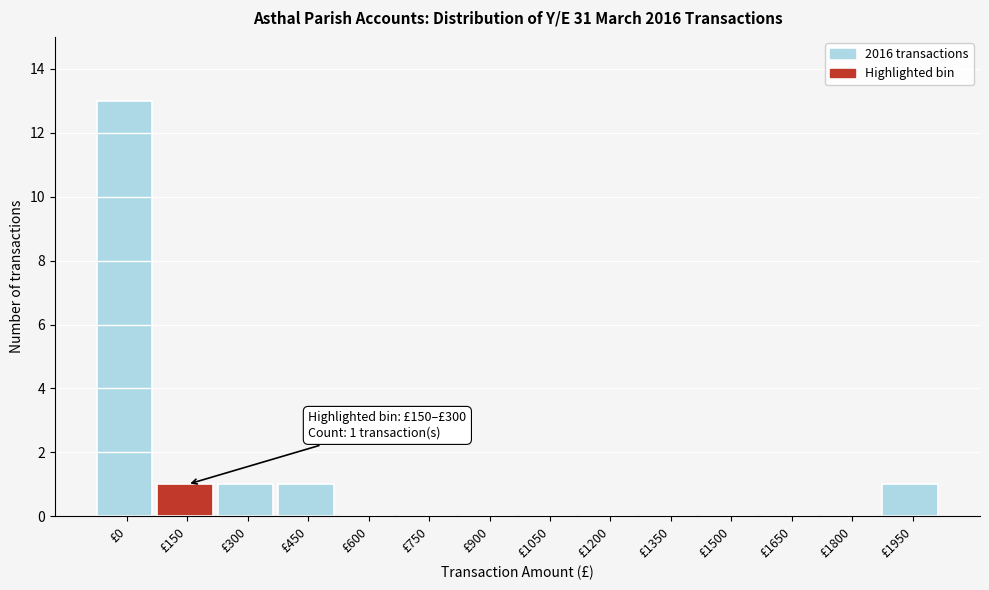

Reading right to left, list all the values displayed in this chart.

£1950=1	£1800=0	£1650=0	£1500=0	£1350=0	£1200=0	£1050=0	£900=0	£750=0	£600=0	£450=1	£300=1	£150=1	£0=13